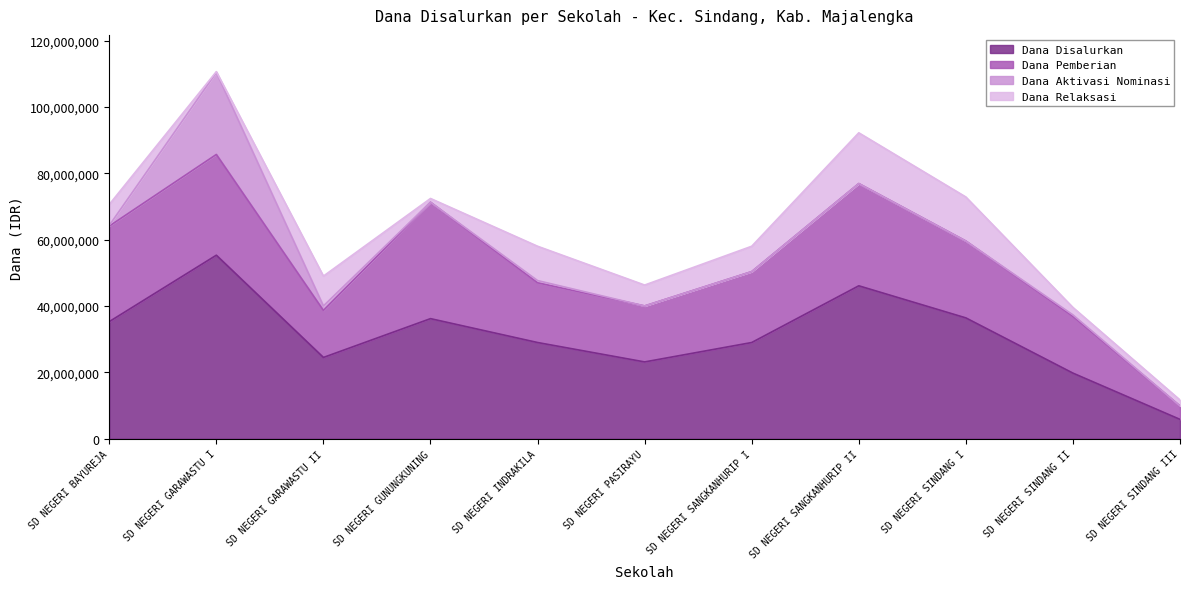

What is the sum of all Dana Aktivasi Nominasi values?

27450000